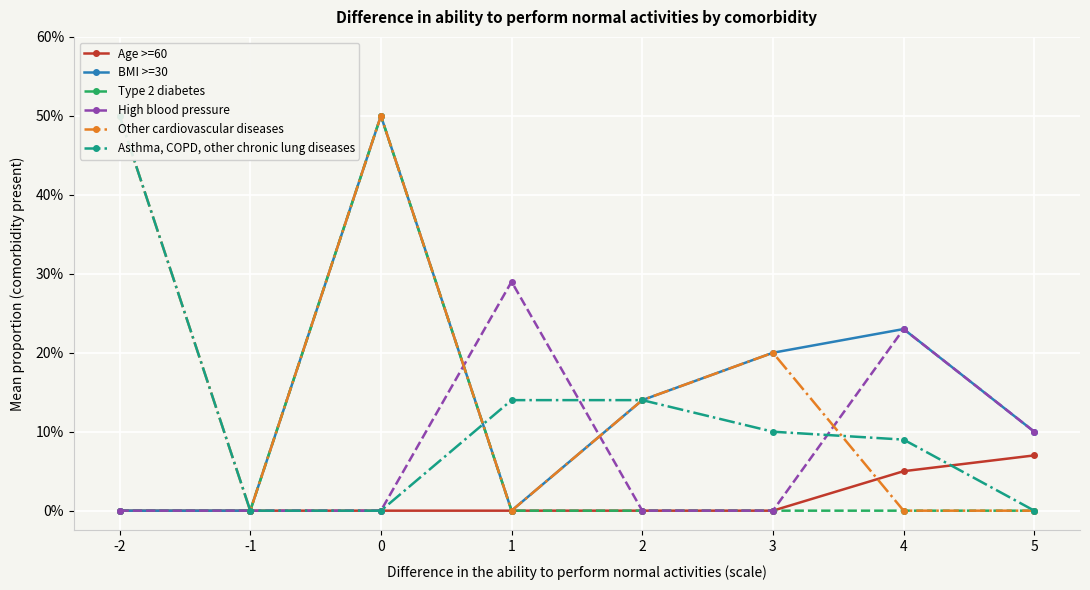

True or false: Asthma, COPD, other chronic lung diseases has more than 0 points higher than both neighbors.

False